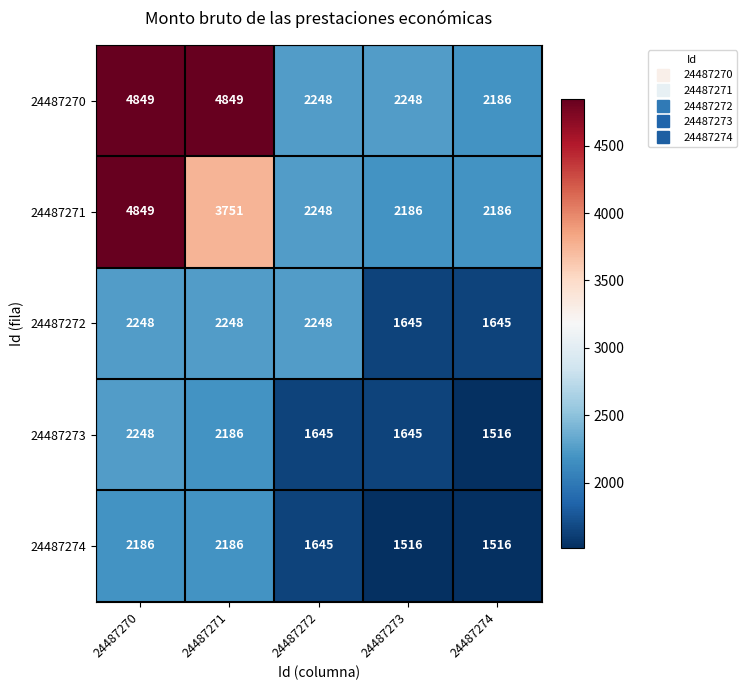

Where does the 24487271 series first go above 2248?

24487270